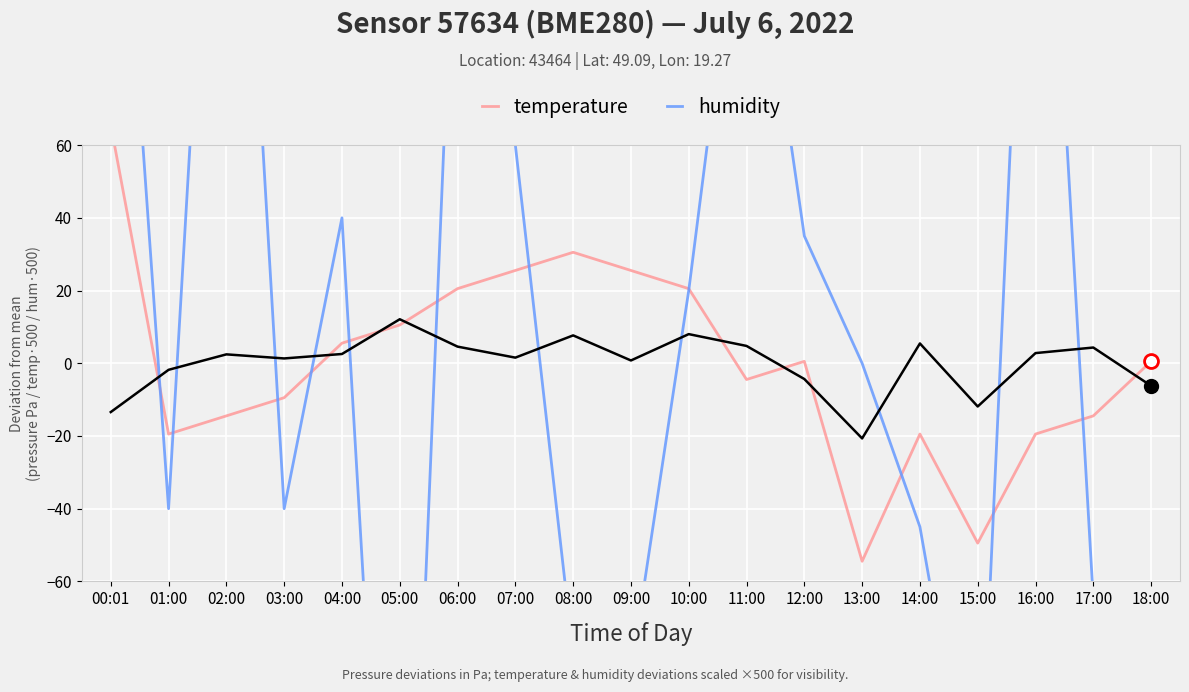

True or false: humidity and temperature cross at least once.

True